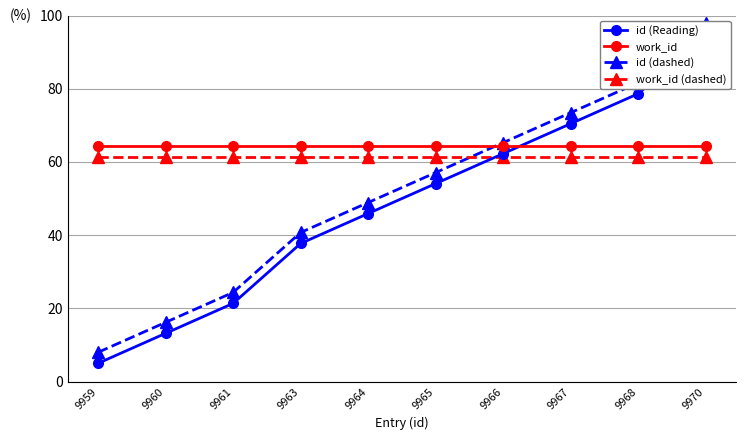

Which series has the largest total across all categories?

work_id